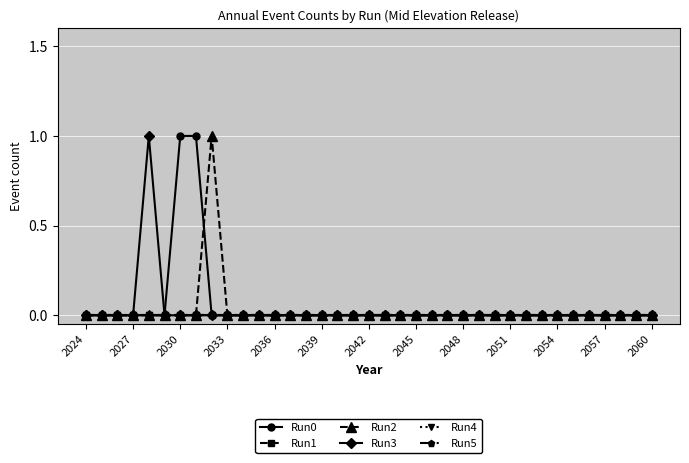

Is this an area chart (filled region under the line)?

No